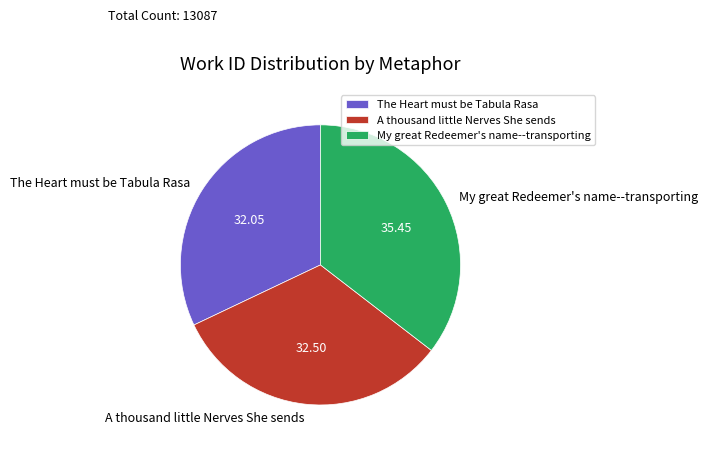

How many segments does this pie chart have?

3